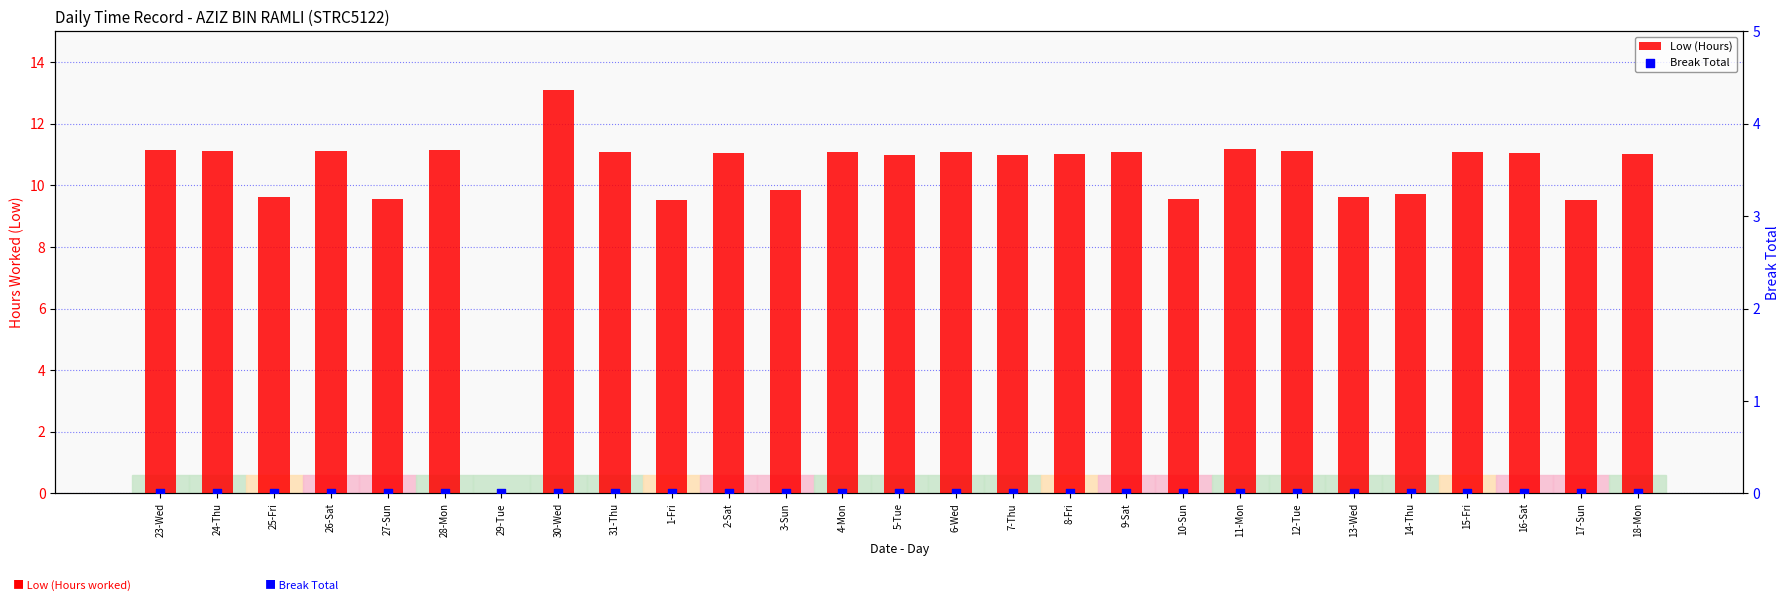

What are all the series names shown in the legend?

Low (Hours), Break Total